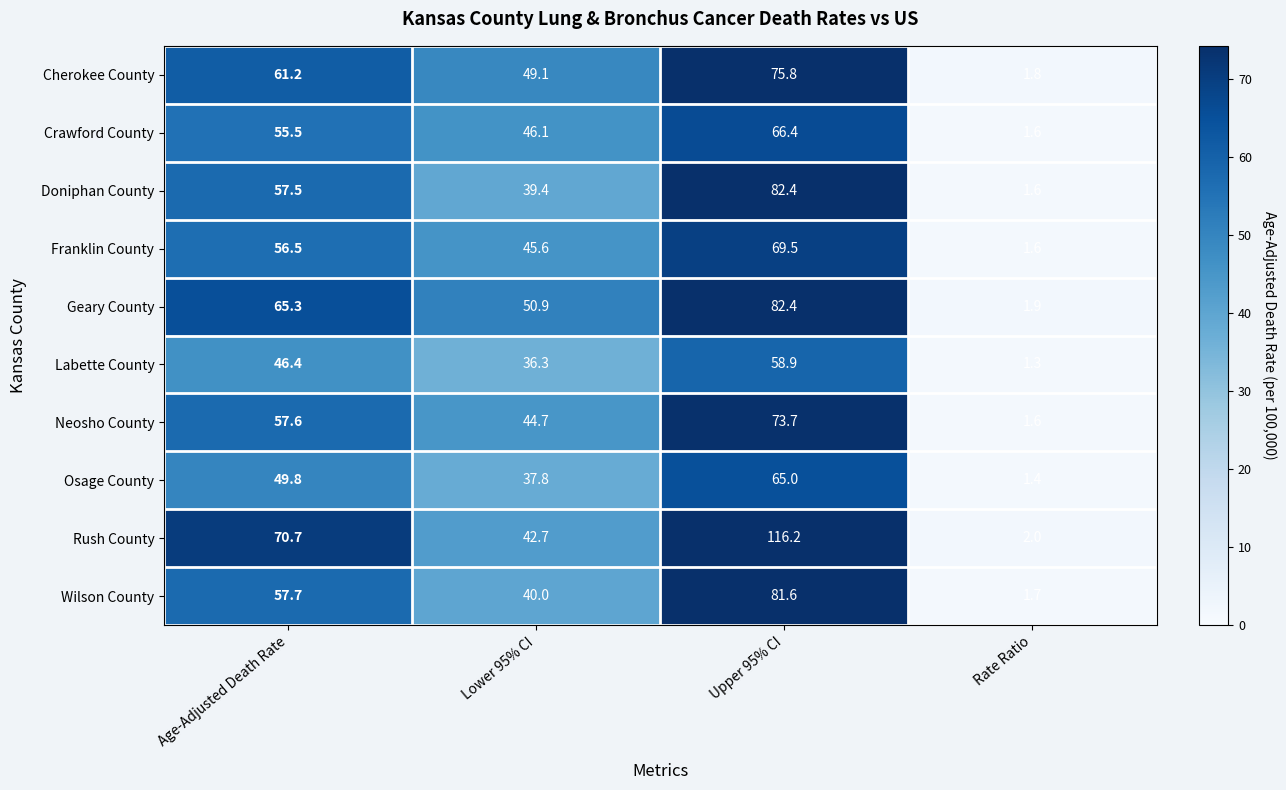

At which label is Labette County closest to 30?

Lower 95% CI